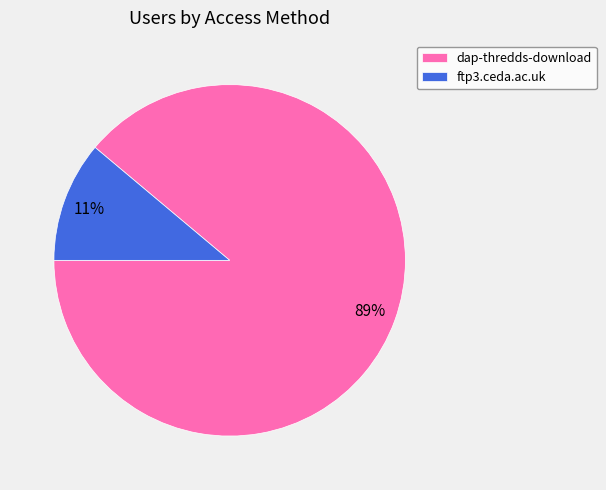

Count the number of slices in the pie.

2